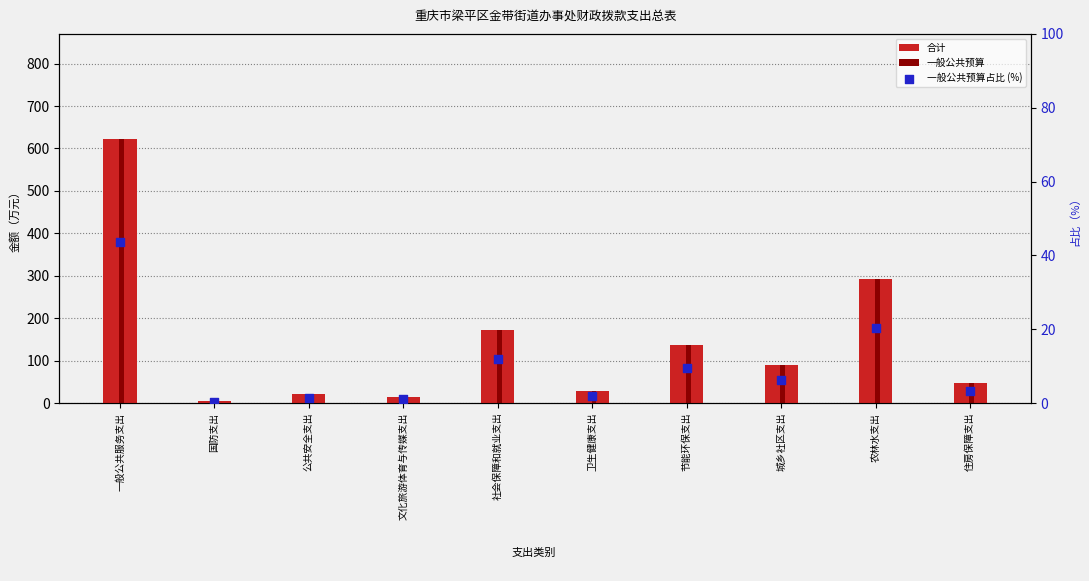

Which series has the widest spread of Y values?

合计